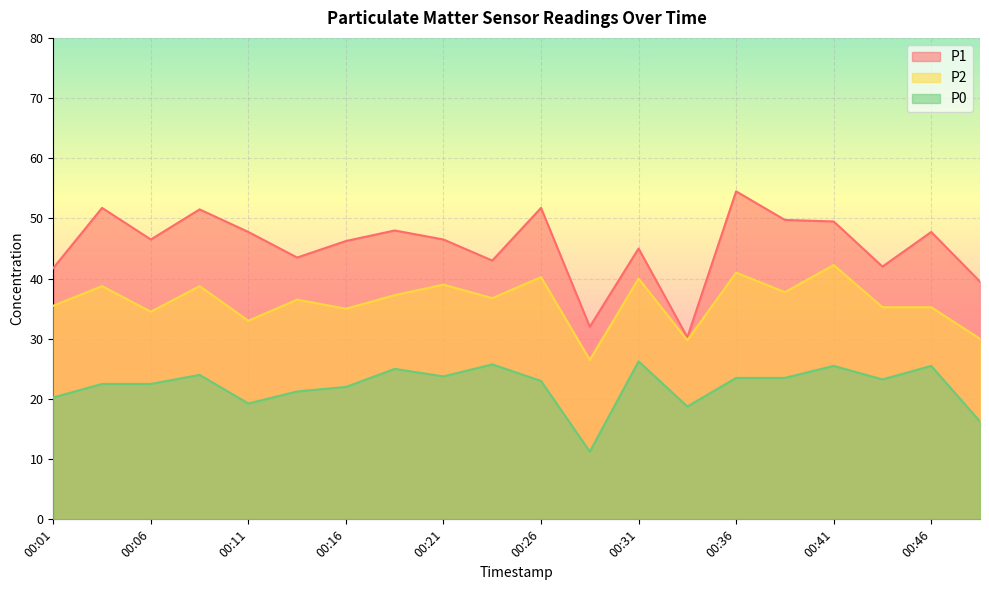

Is it true that P0 equals 21.2 at 00:13?

True